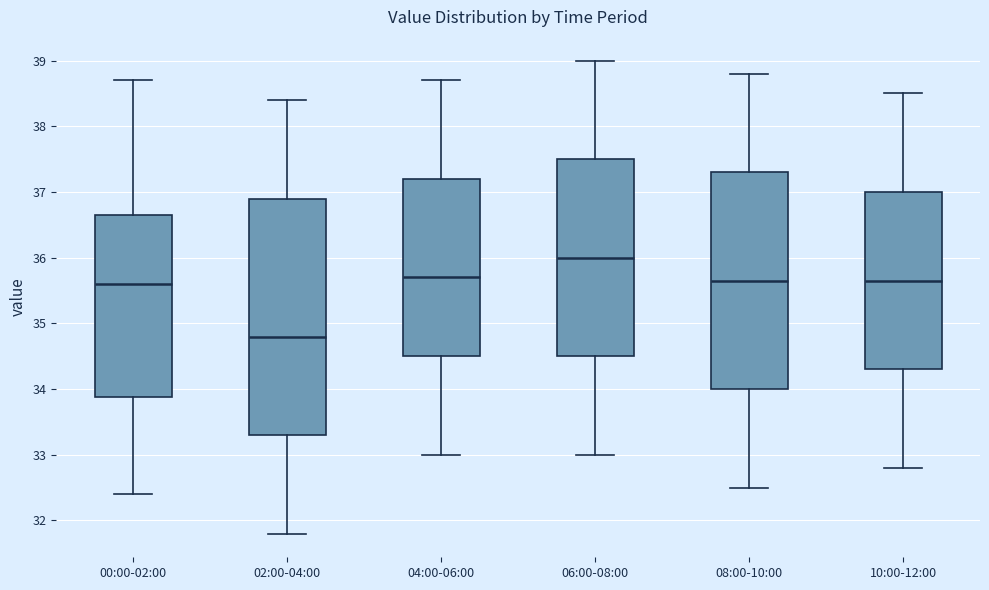

Which box has the highest median line?

06:00-08:00